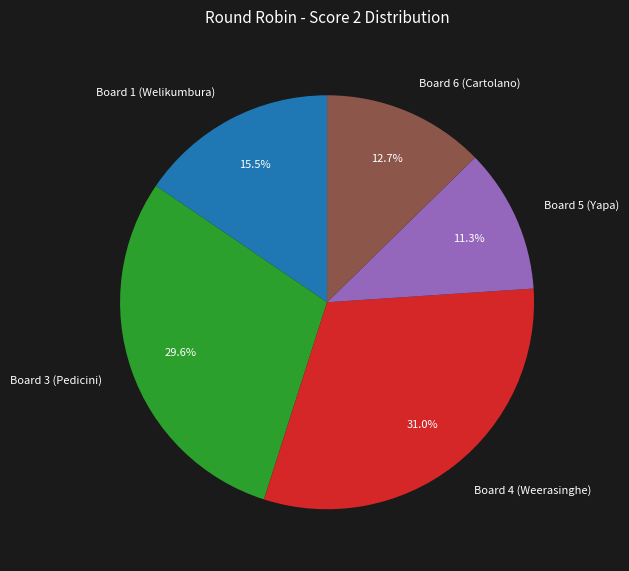

What portion of the pie excludes Board 1 (Welikumbura)?

84.5%